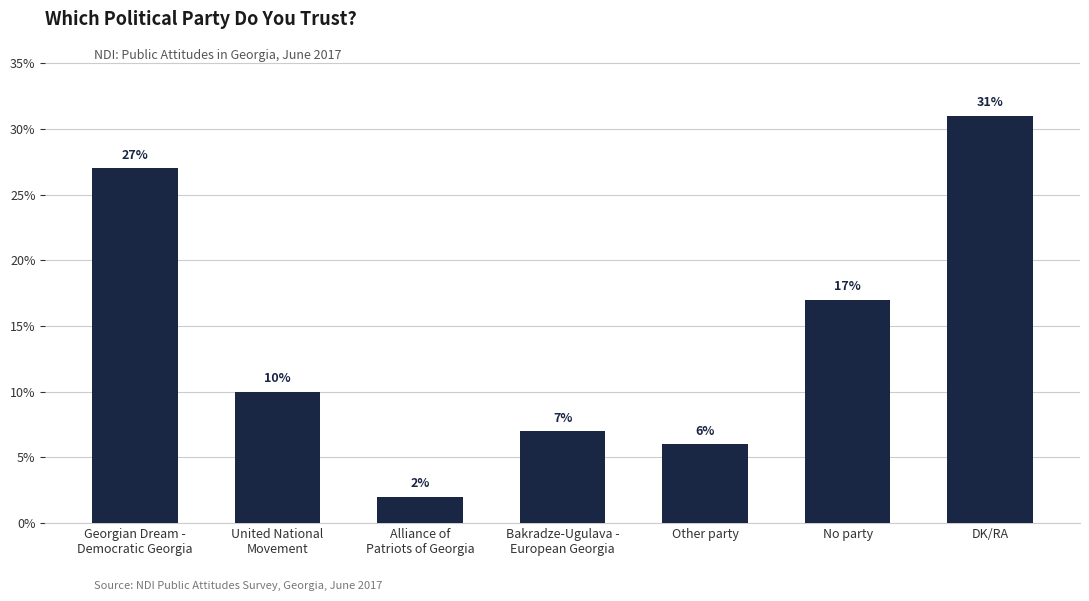

At which category does the chart reach its peak across all series?

DK/RA